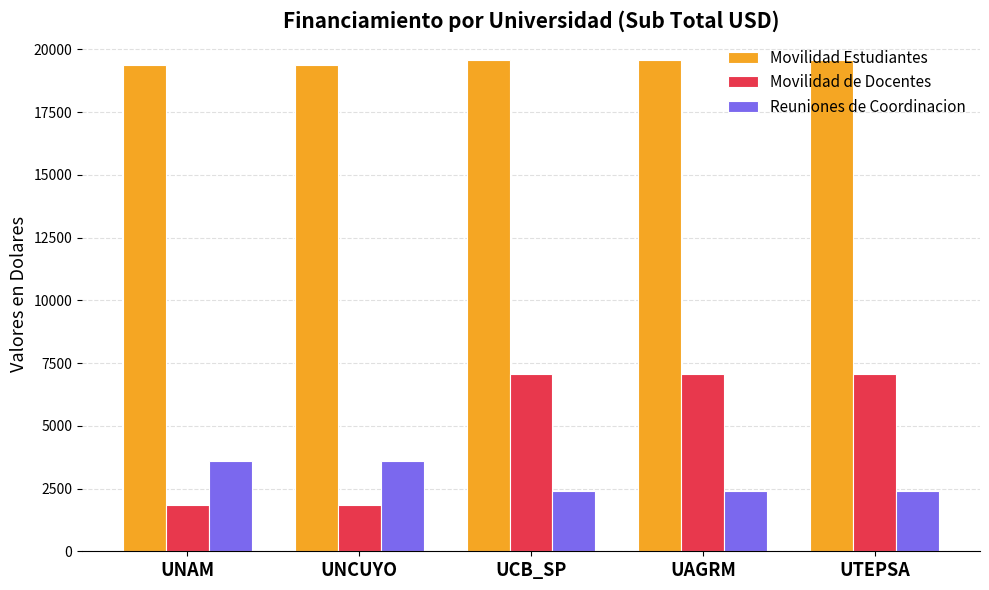

At how many categories does at least one series exceed 5458?

5